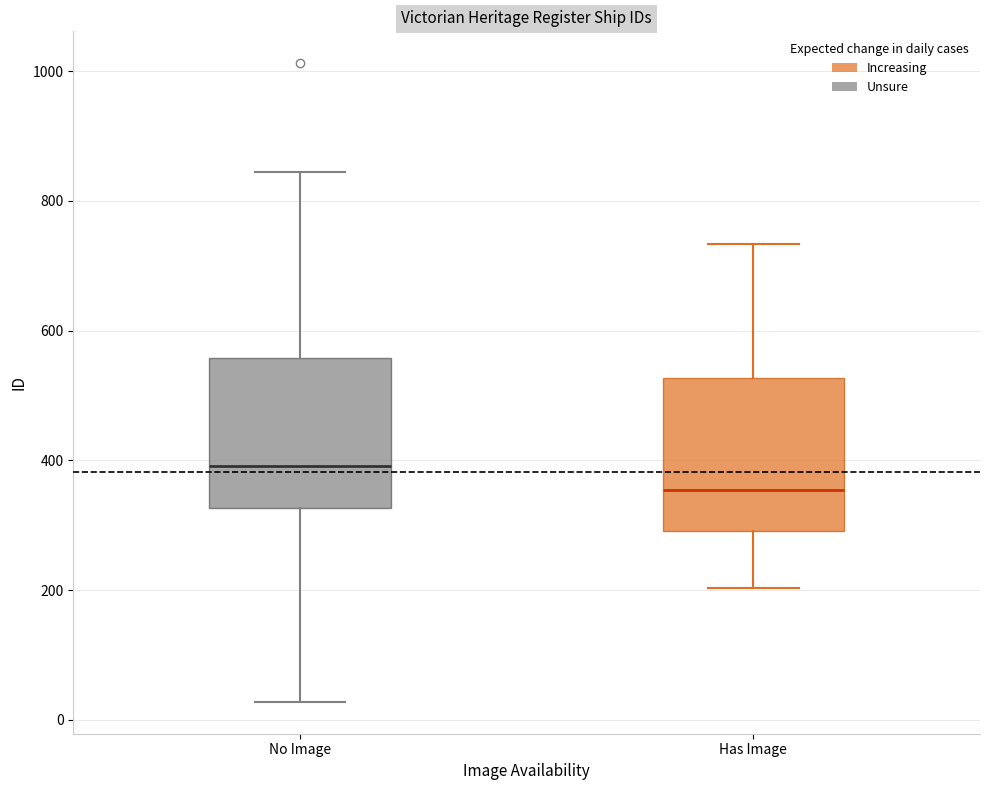

Where is the upper edge of the box for No Image on the y-axis? The values are not printed on the chart, so give them approximately, as read against the axis.

560